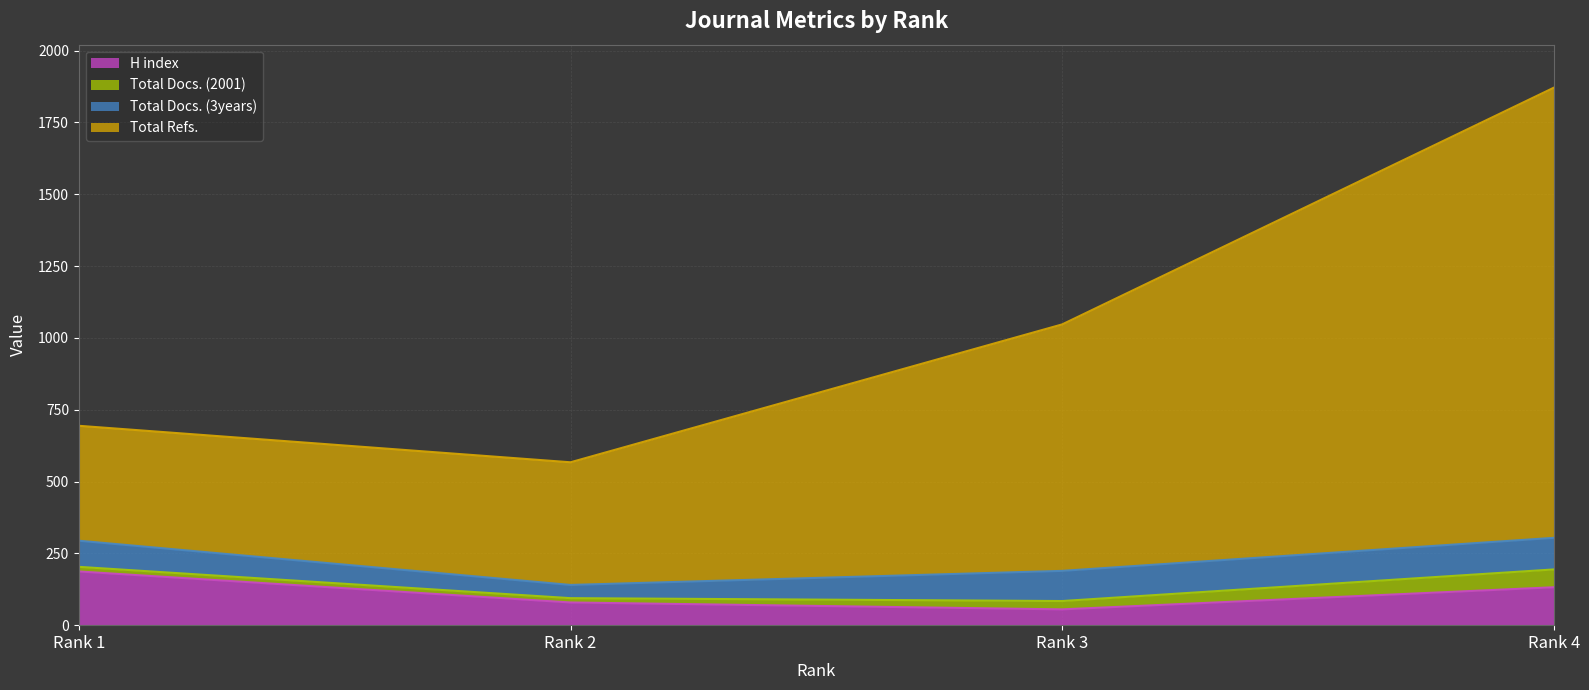

Is it true that Total Docs. (2001) equals 948 at Rank 4?

False